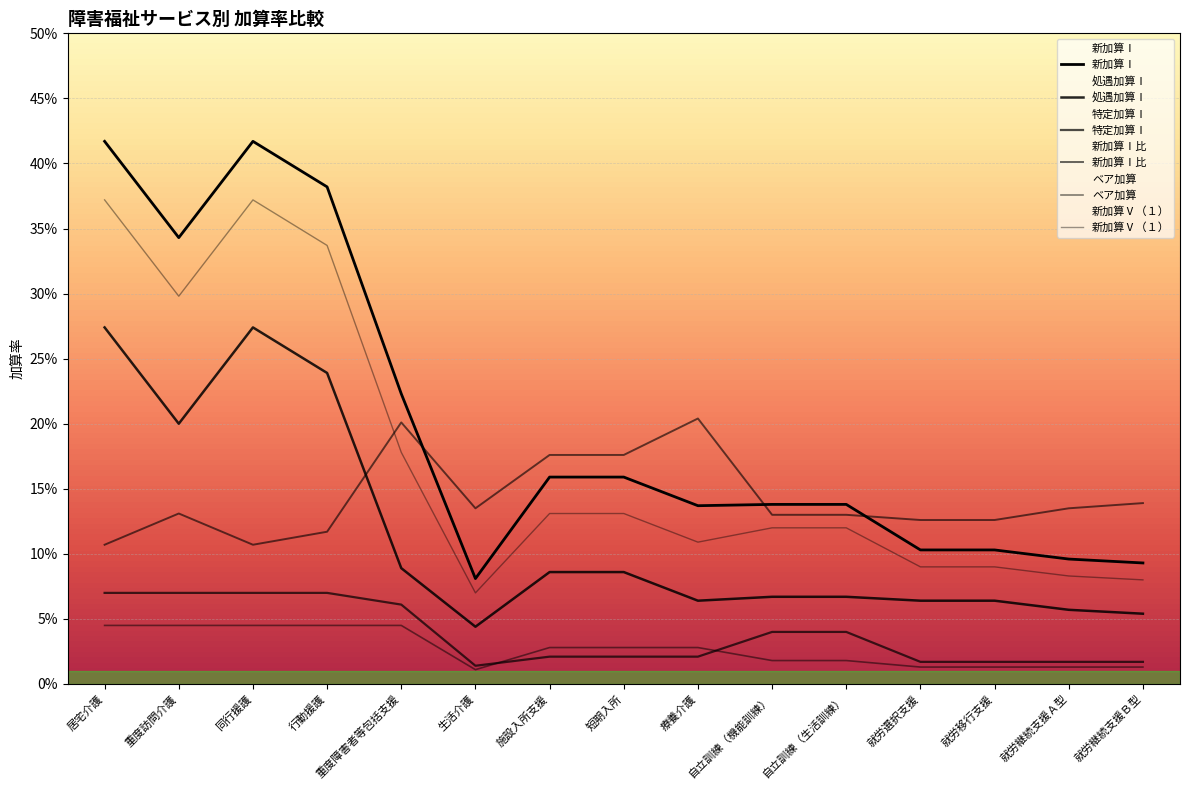

What is the label of the 8th point from the right?

短期入所